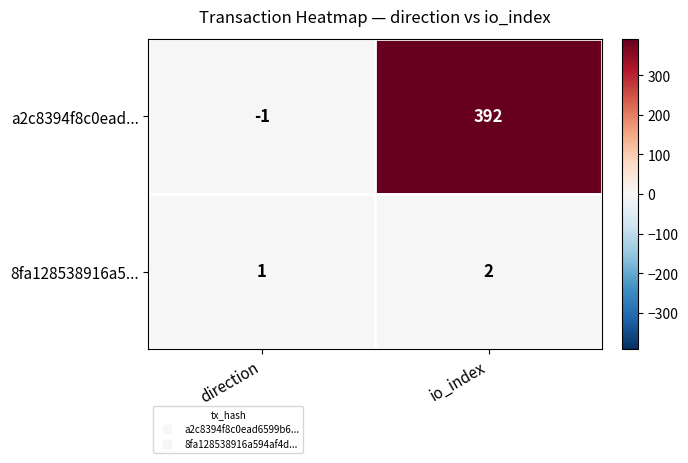

Rank the series at direction from highest to lowest value.

8fa128538916a5..., a2c8394f8c0ead...